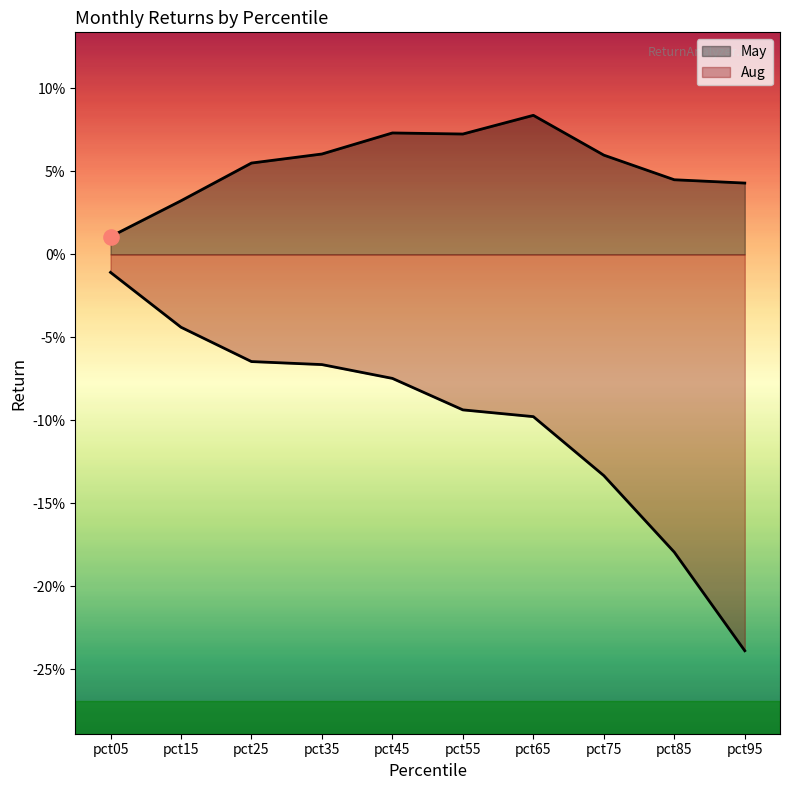

What are all the series names shown in the legend?

May, Aug